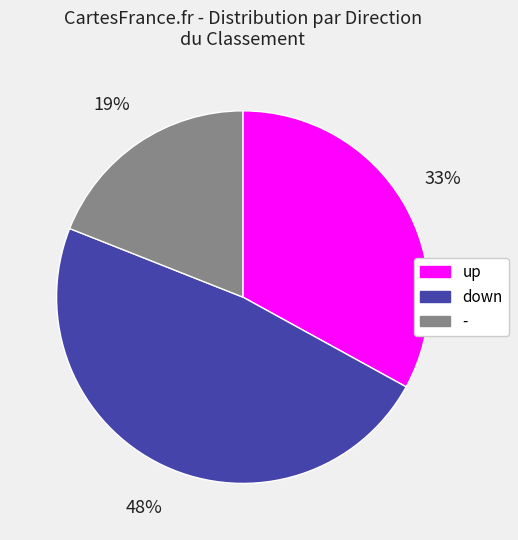

Which slice is the smallest?

-